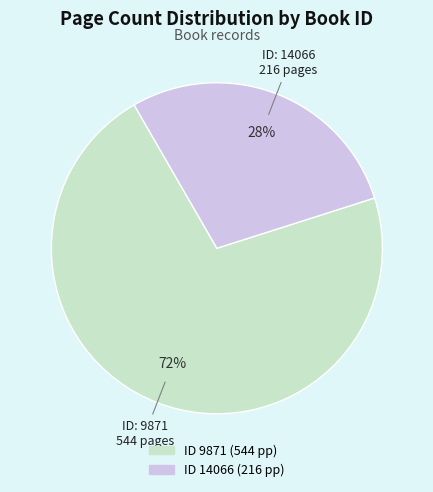

To the nearest percent, what is the average slice percentage?

50%